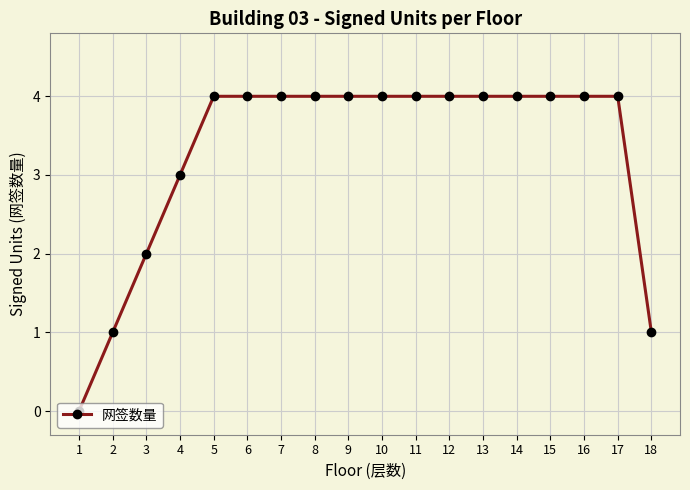

What is the change in value from 2 to 5?

+3